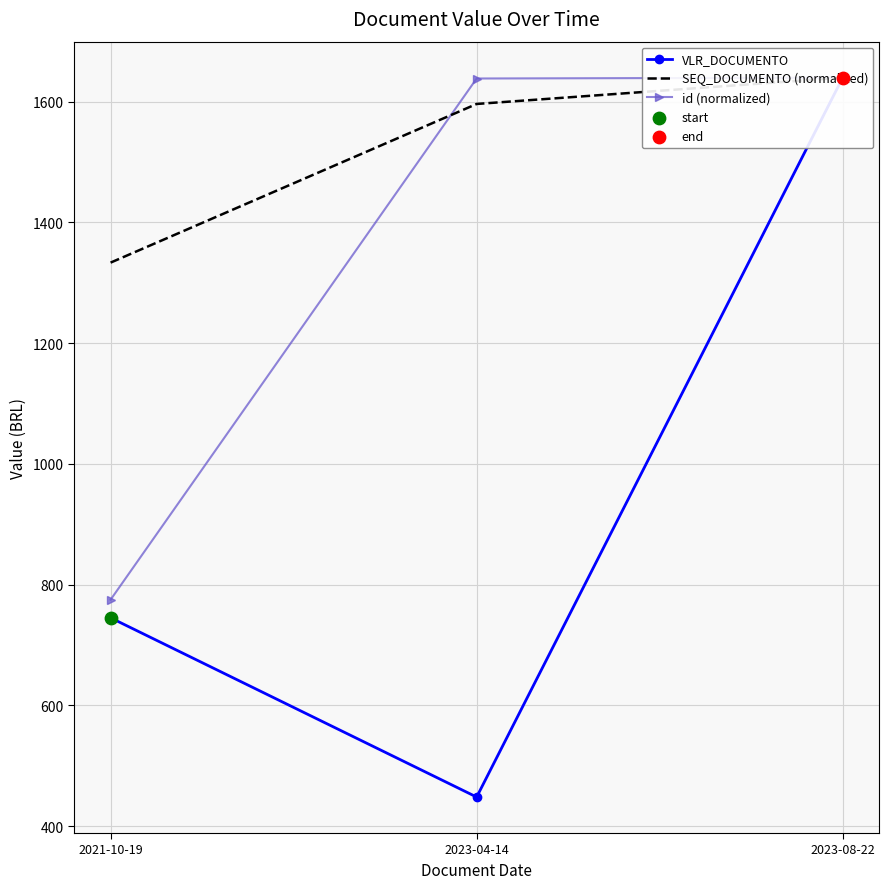

At how many categories does at least one series exceed 1256?

3